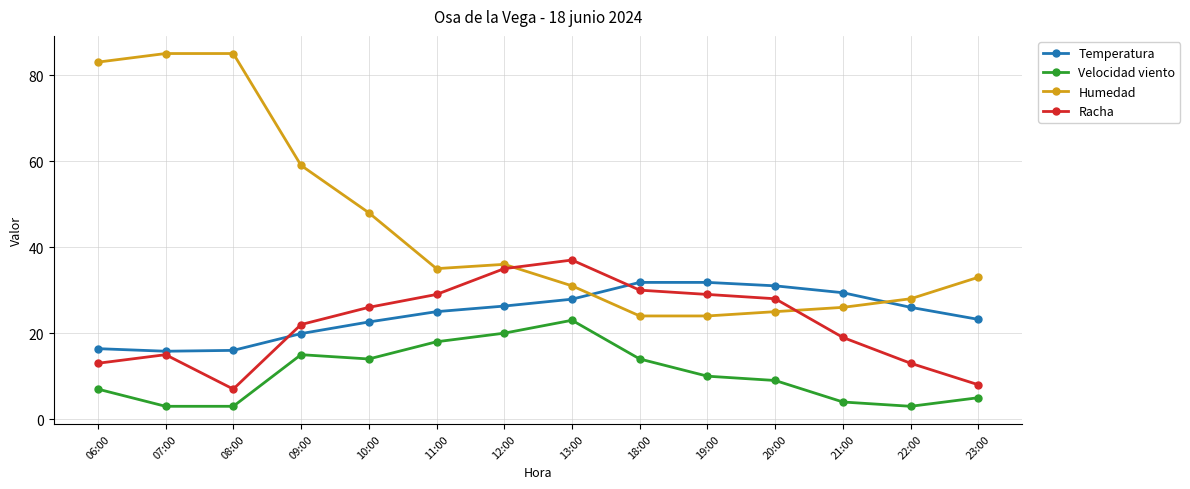

What is the value of the Racha point at the 3rd from the left?

7.0